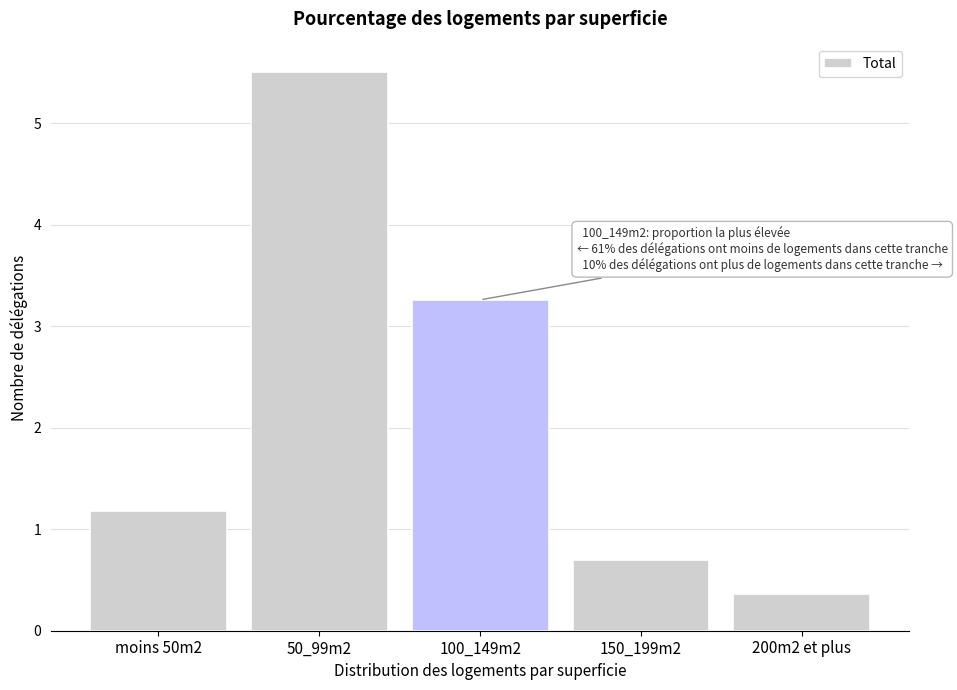

Reading left to right, transcribe all the data shown in this chart.

1.2	5.5	3.3	0.7	0.4